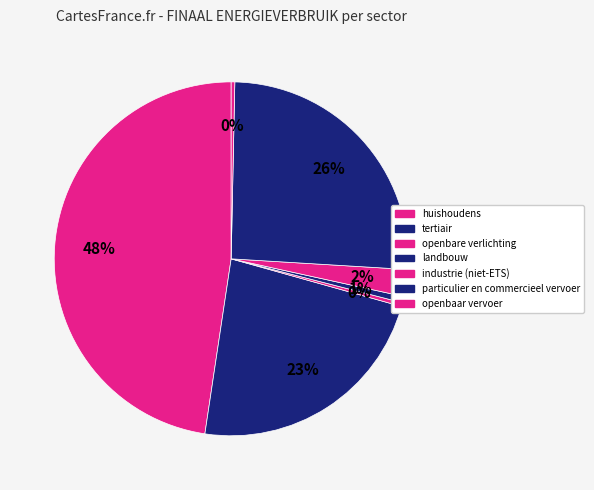

To the nearest percent, what is the difference between the particulier en commercieel vervoer and openbaar vervoer slice percentages?

25%